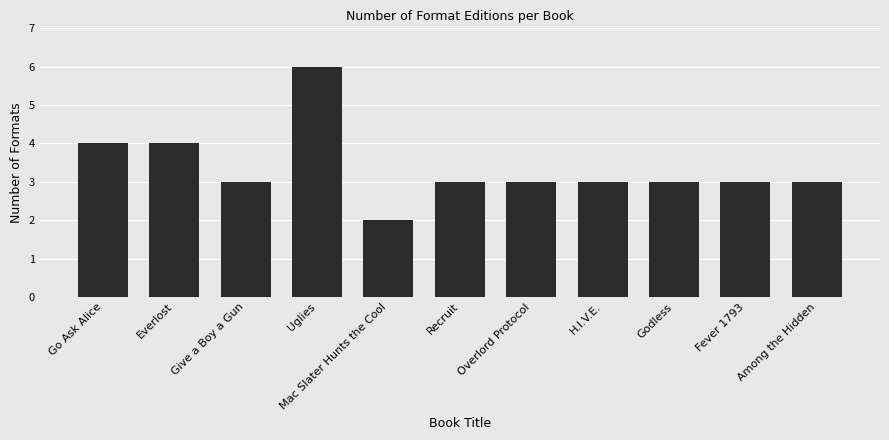

What is the difference between the values at Give a Boy a Gun and Go Ask Alice?

1